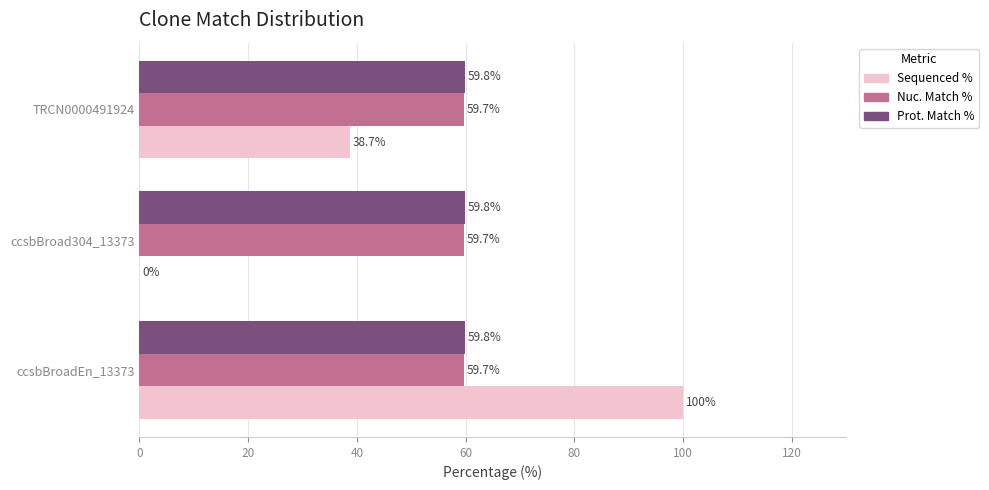

Between ccsbBroad304_13373 and TRCN0000491924, which series saw the biggest shift?

Sequenced %